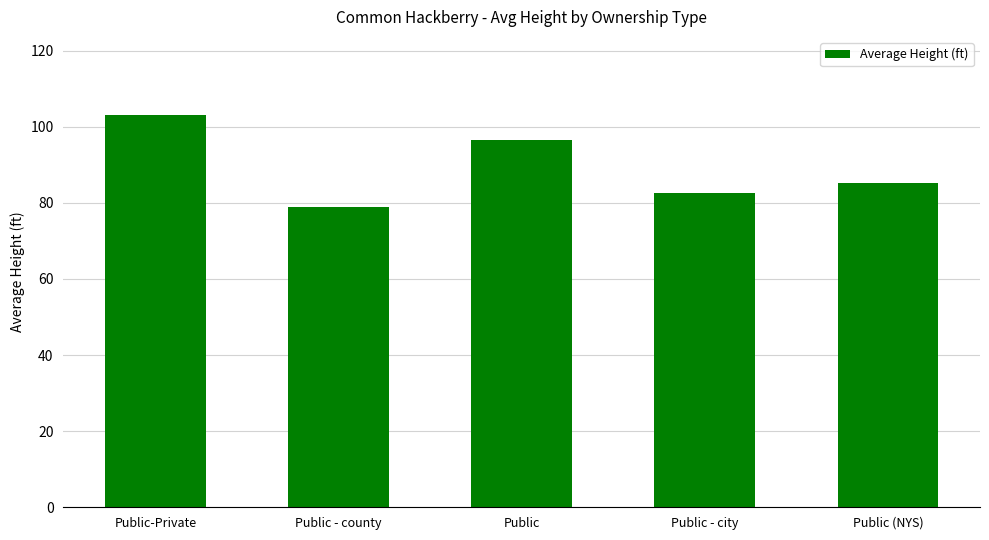

List the labels in order of value, largest first.

Public-Private, Public, Public (NYS), Public - city, Public - county